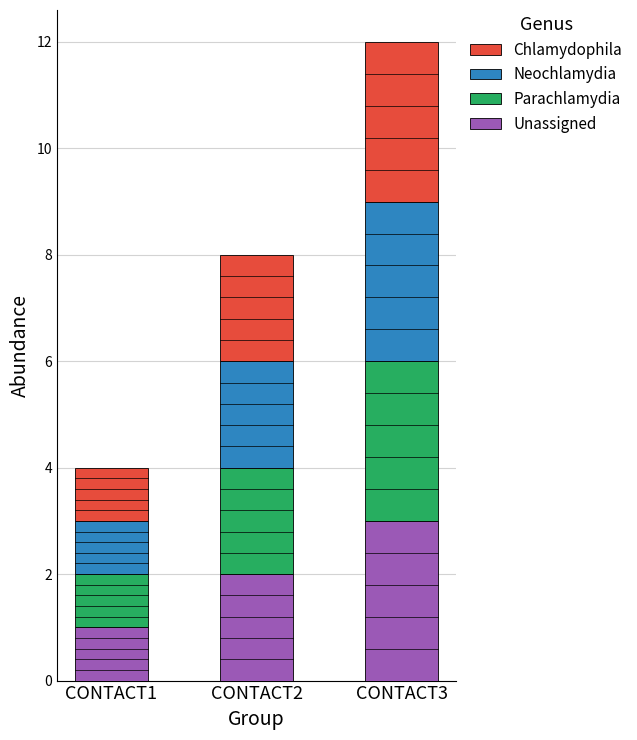

Count the Unassigned values in the range 1 to 3.

3